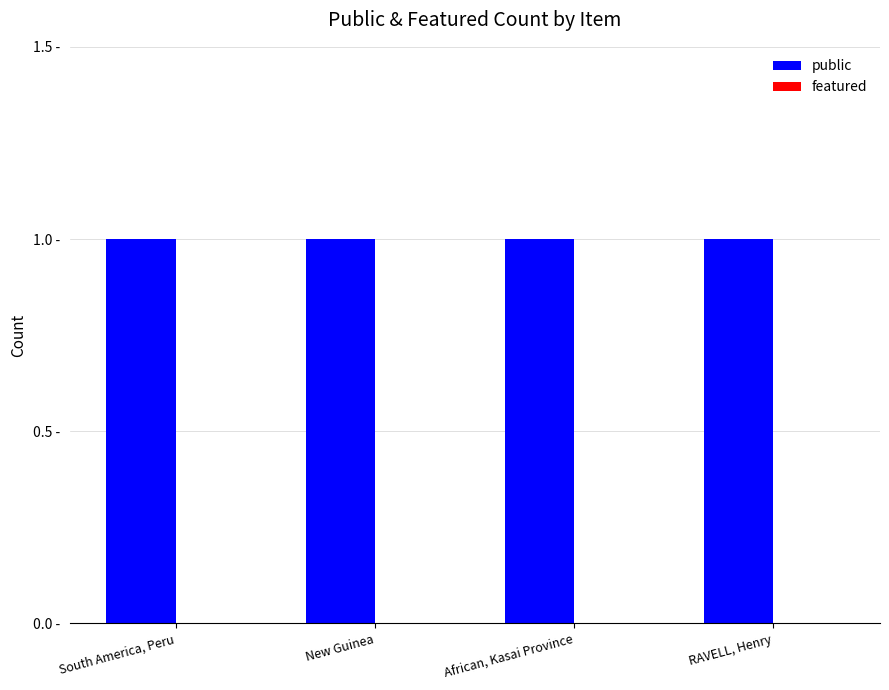

Are the bars horizontal?

No